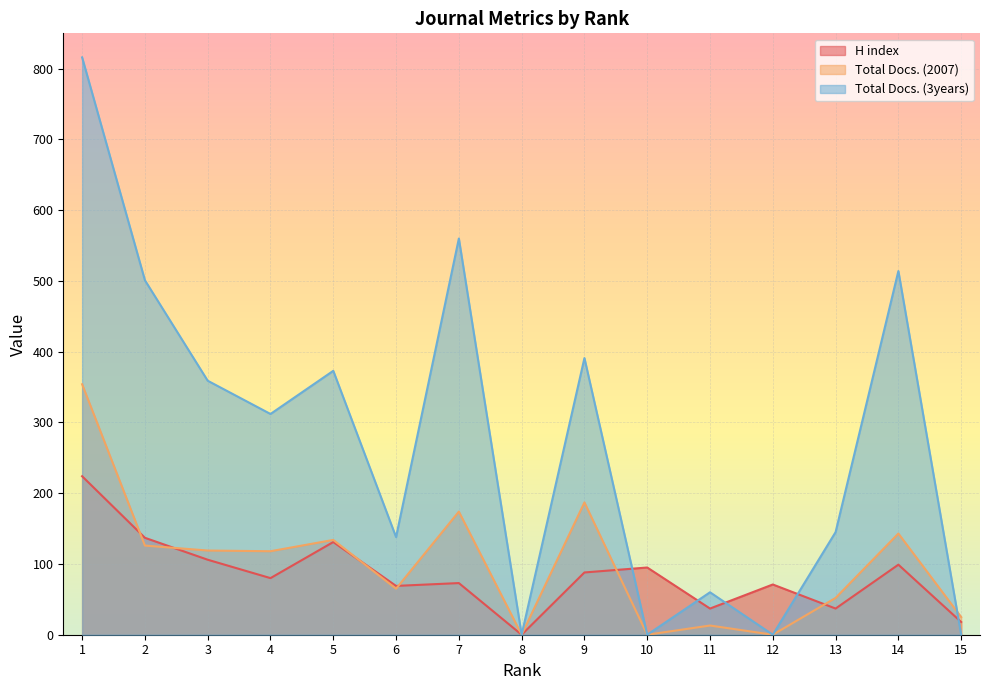

Does the chart display data point markers on the line(s)?

No